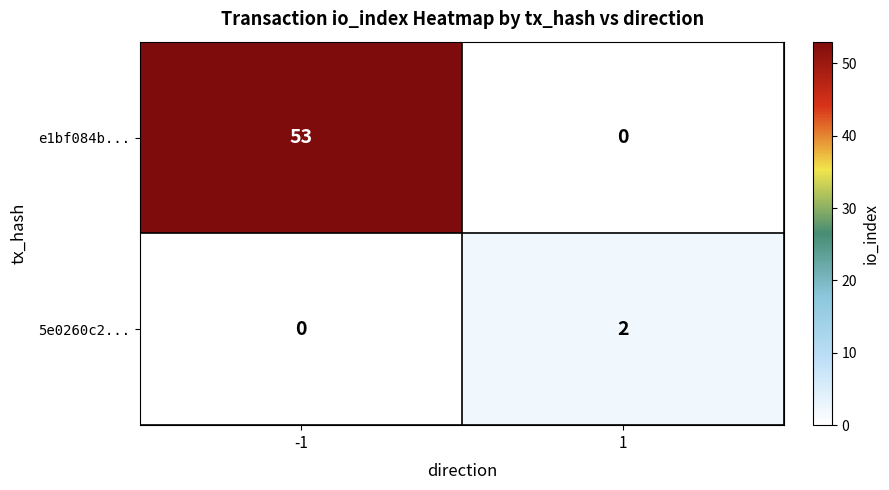

The 5e0260c2... series shows 2 at 1. True or false?

True